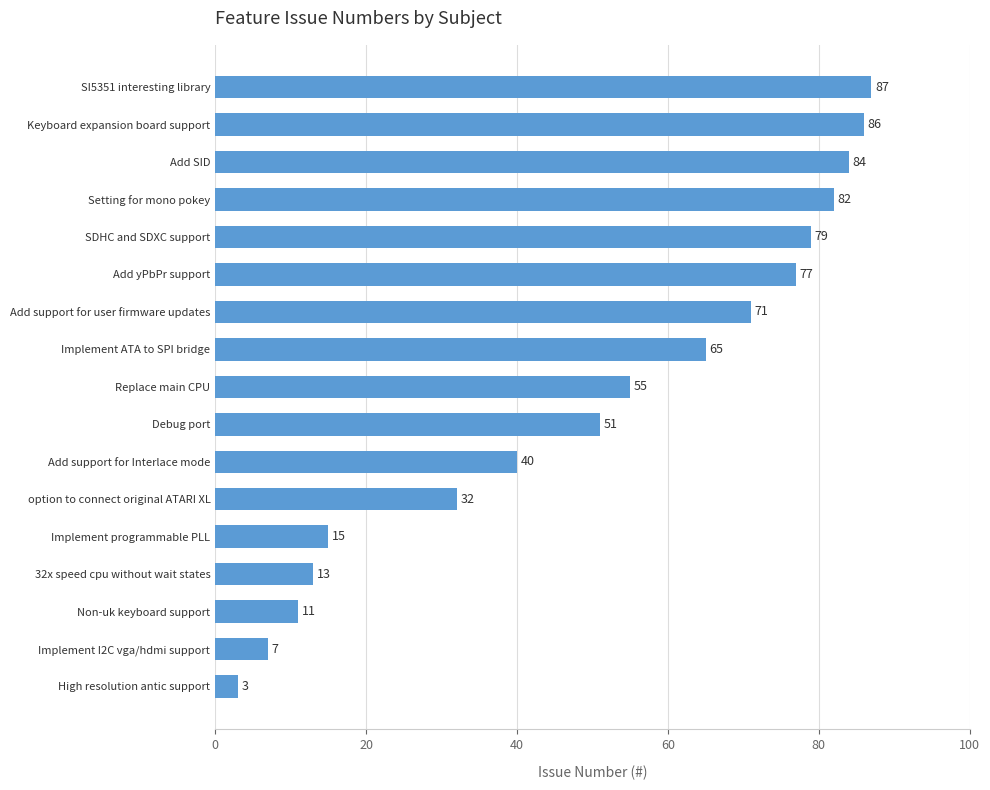

At which category does the chart reach its minimum across all series?

High resolution antic support